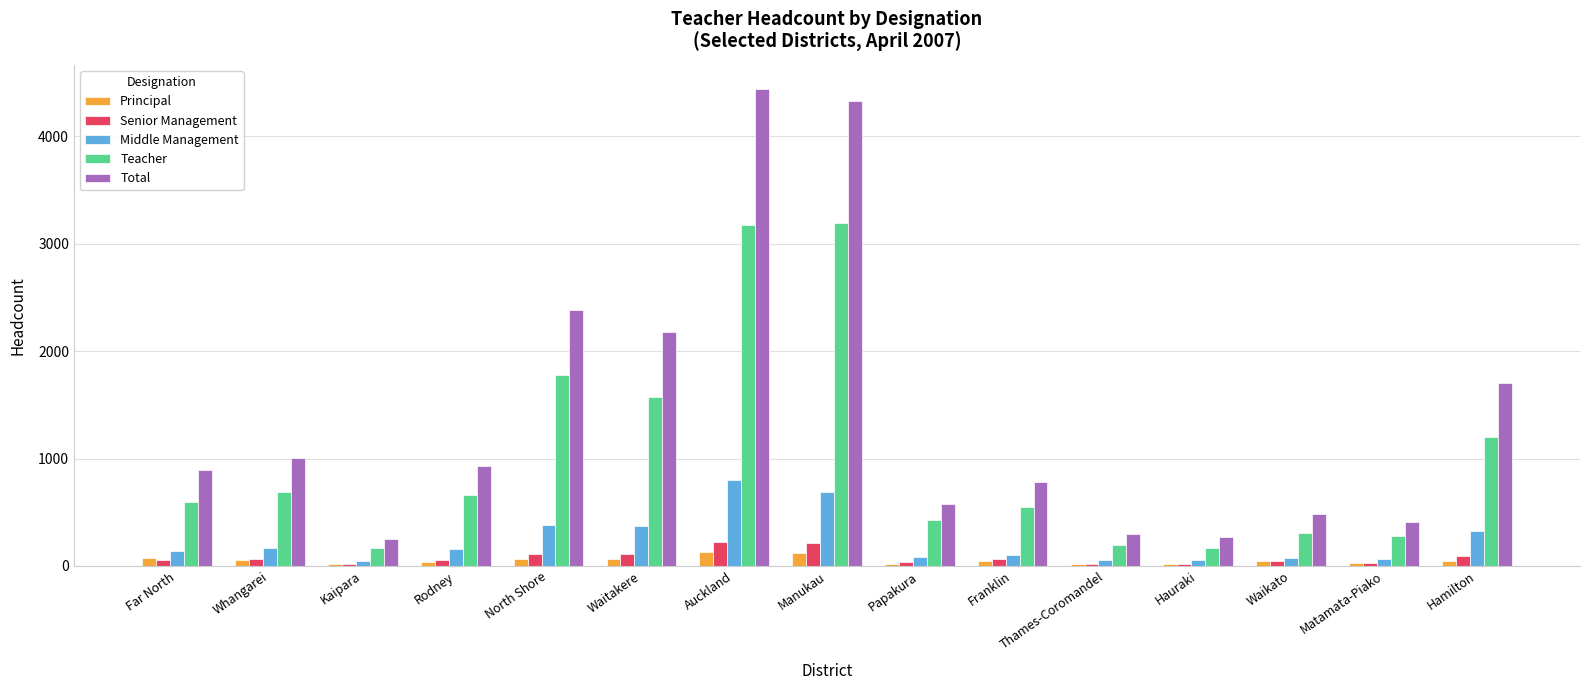

Which category has the highest value in the Middle Management series?

Auckland